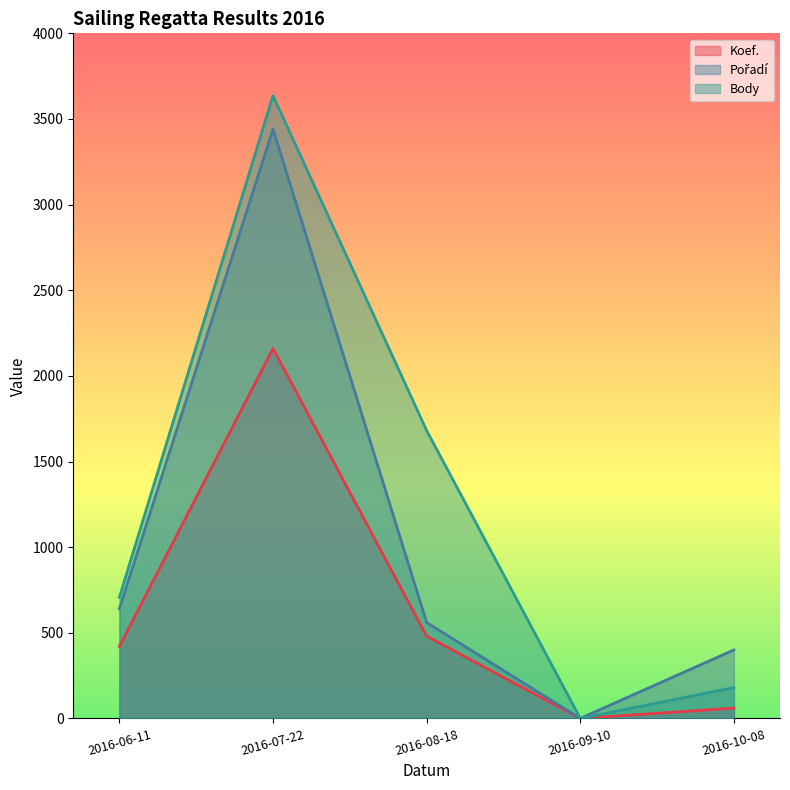

True or false: Body and Pořadí cross at least once.

False